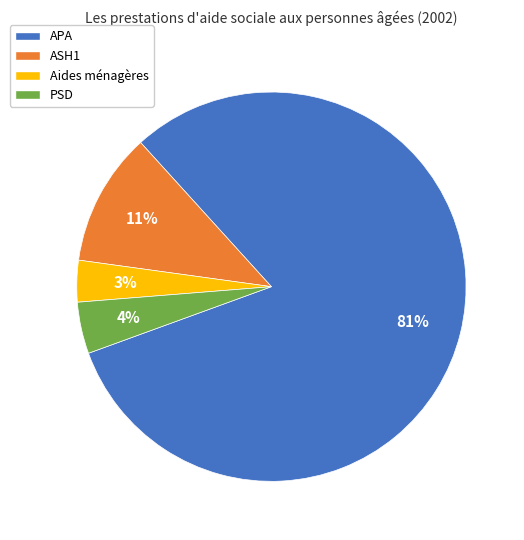

Does APA represent more than half of the total?

Yes